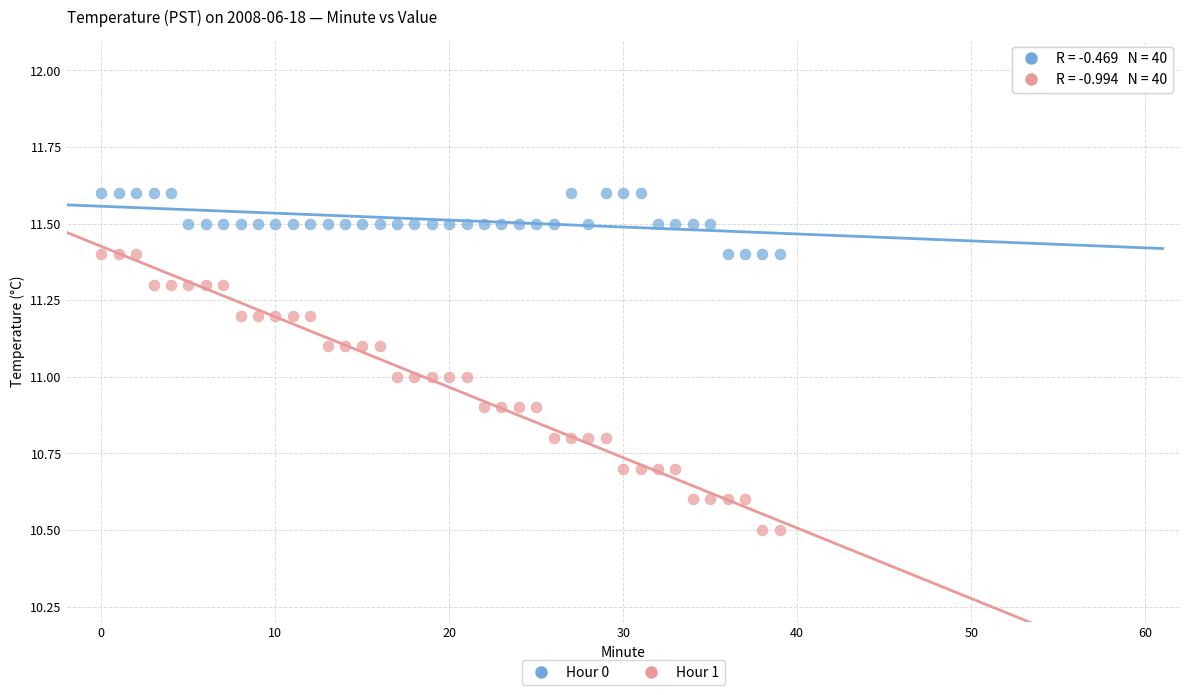

Across all data points, what is the range of Y values (max minus min)?

1.1